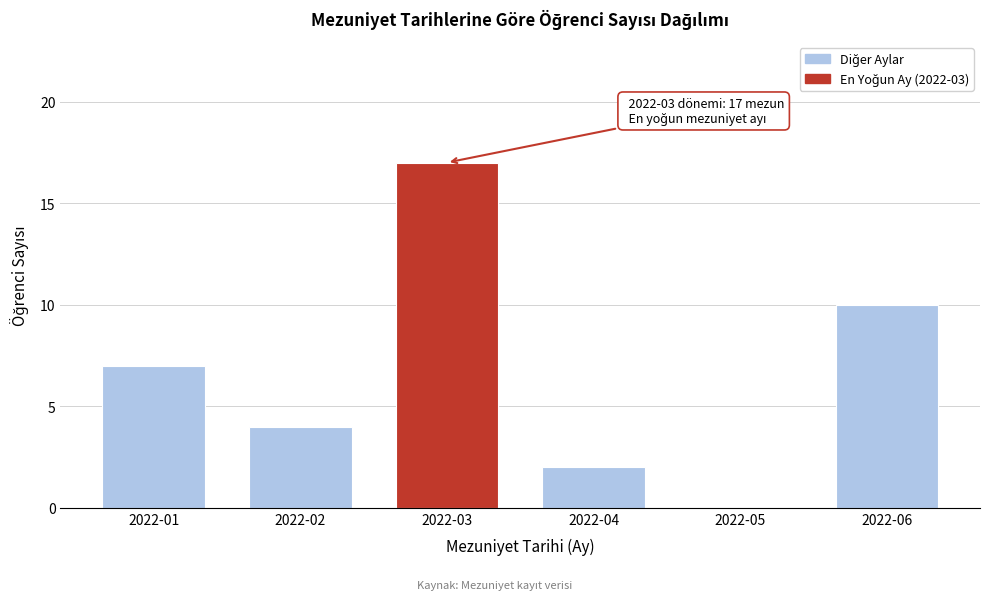

Reading left to right, list all the values displayed in this chart.

2022-01=7	2022-02=4	2022-03=17	2022-04=2	2022-05=0	2022-06=10